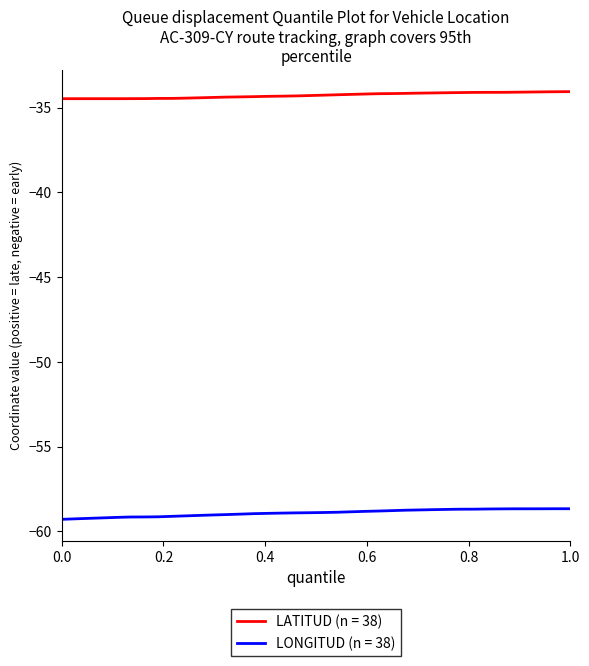

Does the chart display data point markers on the line(s)?

No